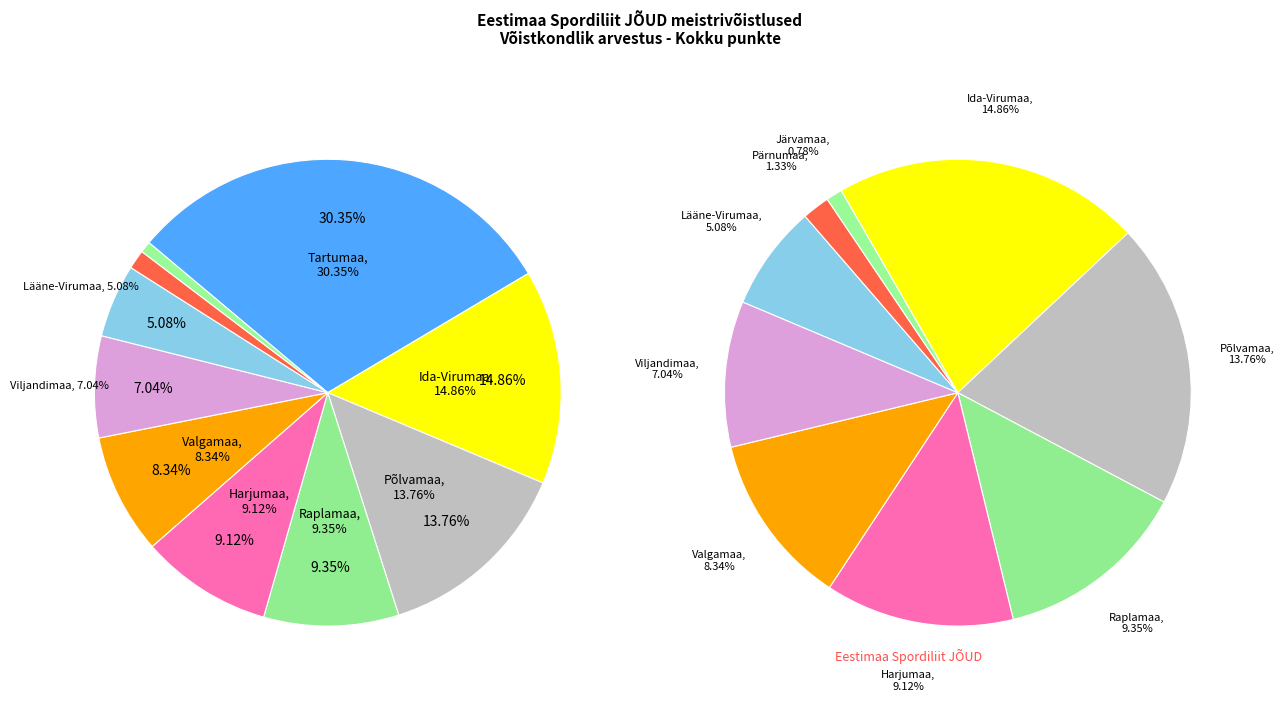

Is there any slice that represents more than half of the pie?

No